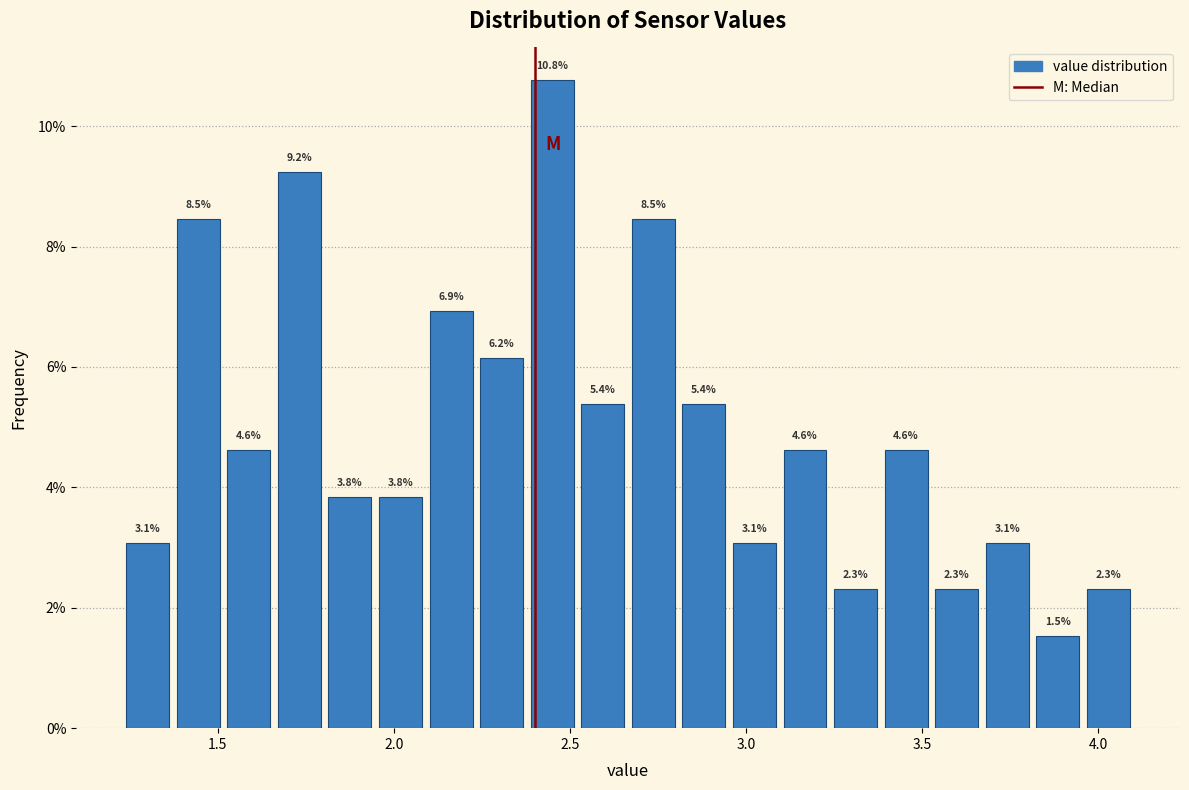

Around what value on the x-axis is the tallest bar? Give the approximate position of its centre, as read against the axis.

2.45